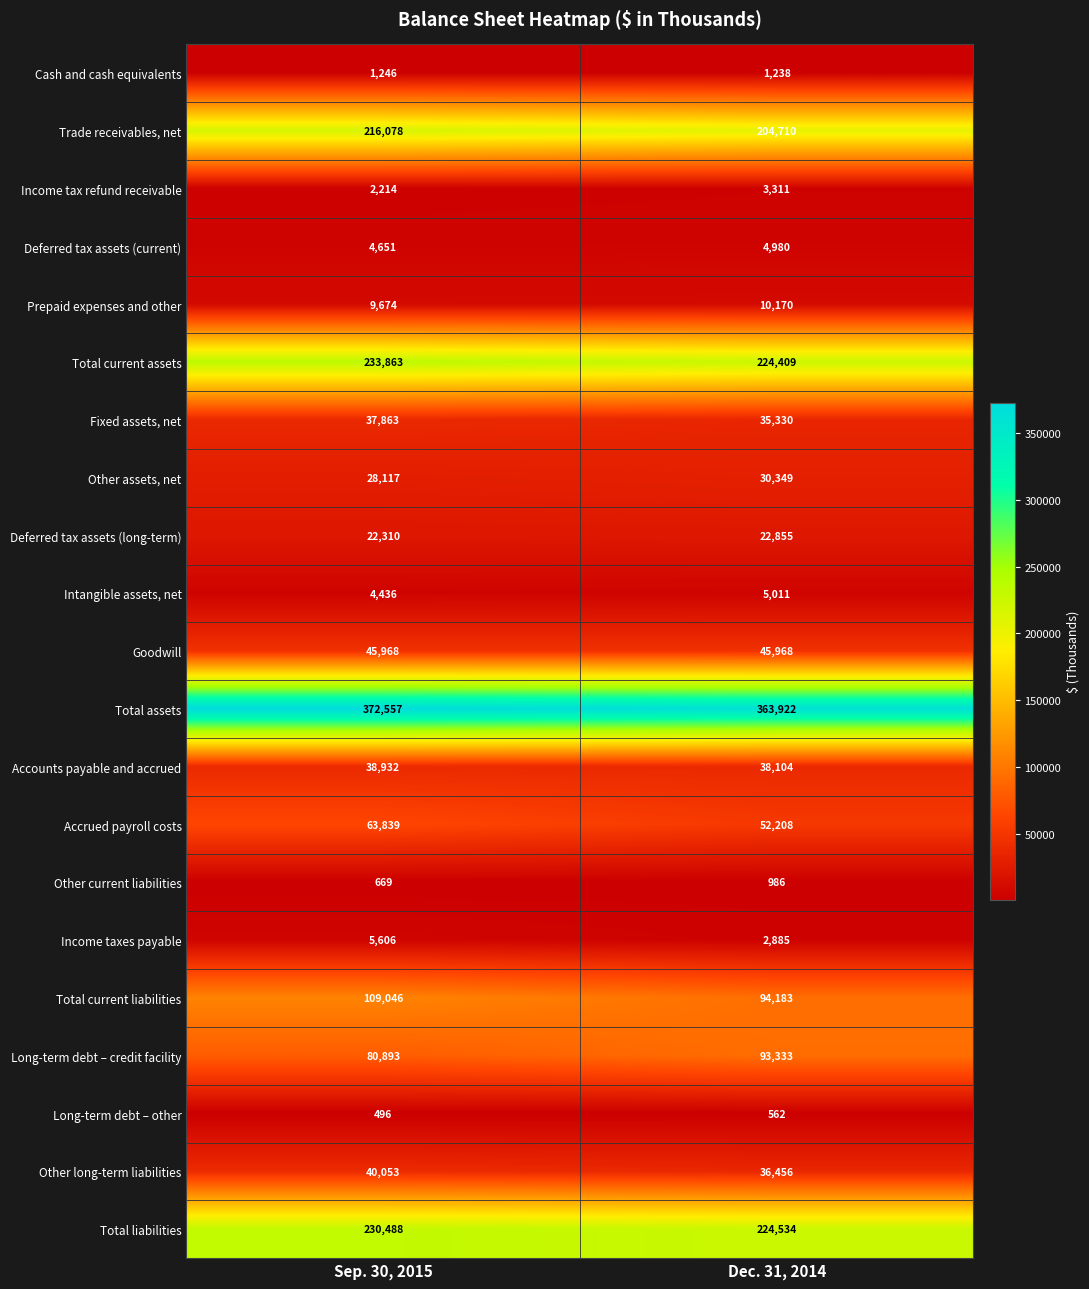

What is the greatest value displayed?

372557